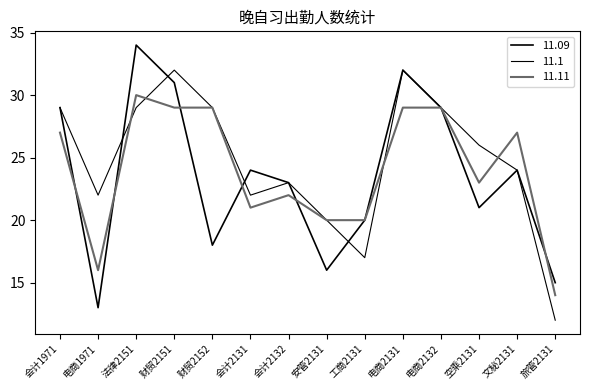

Between 财贸2152 and 旅管2131, which series saw the biggest shift?

11.1